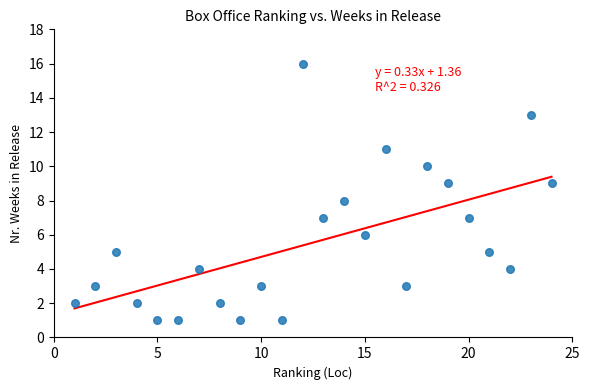

What is the range of Y values (max minus min)?

15